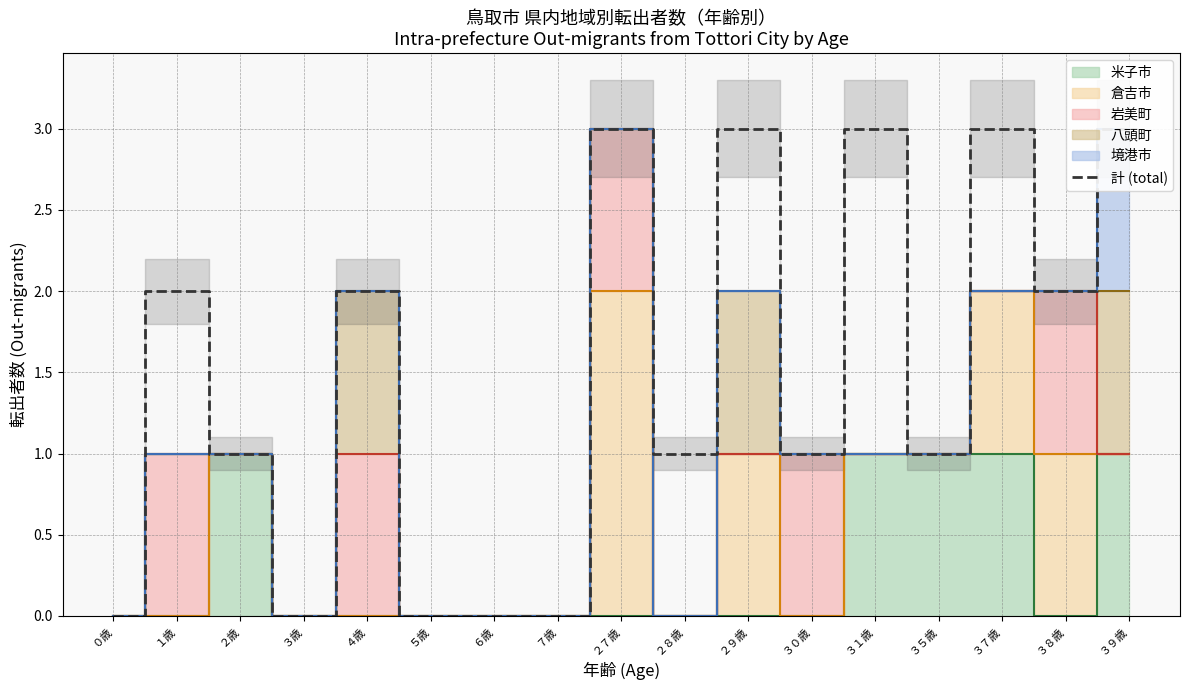

Reading left to right, list all the values displayed in this chart.

０歳=0	１歳=2	２歳=1	３歳=0	４歳=2	５歳=0	６歳=0	７歳=0	２７歳=3	２８歳=1	２９歳=3	３０歳=1	３１歳=3	３５歳=1	３７歳=3	３８歳=2	３９歳=3